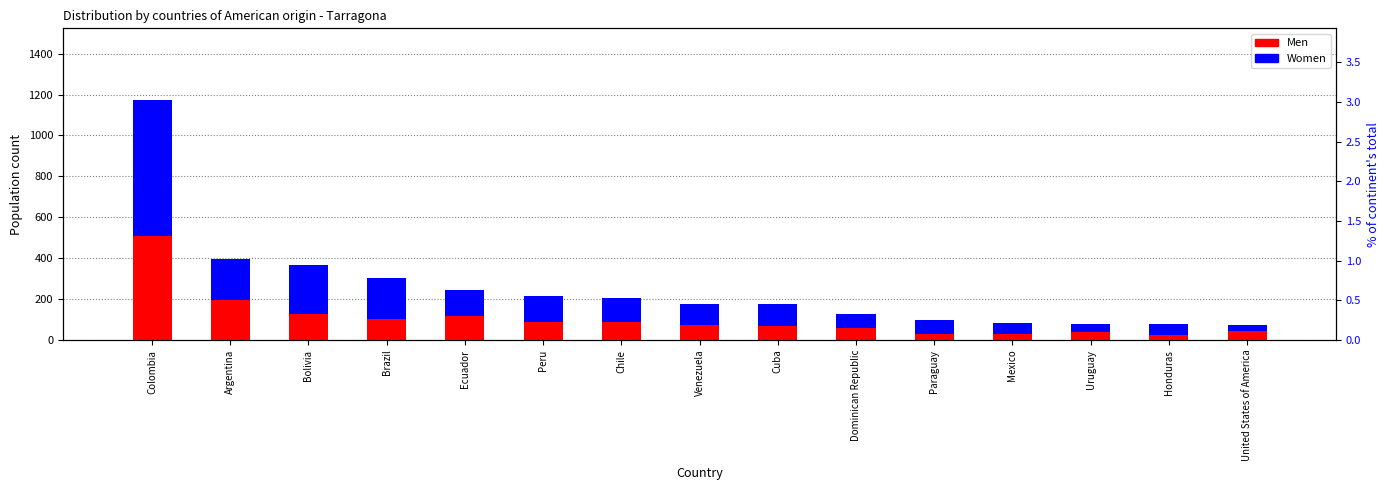

At how many categories does at least one series exceed 536?

1